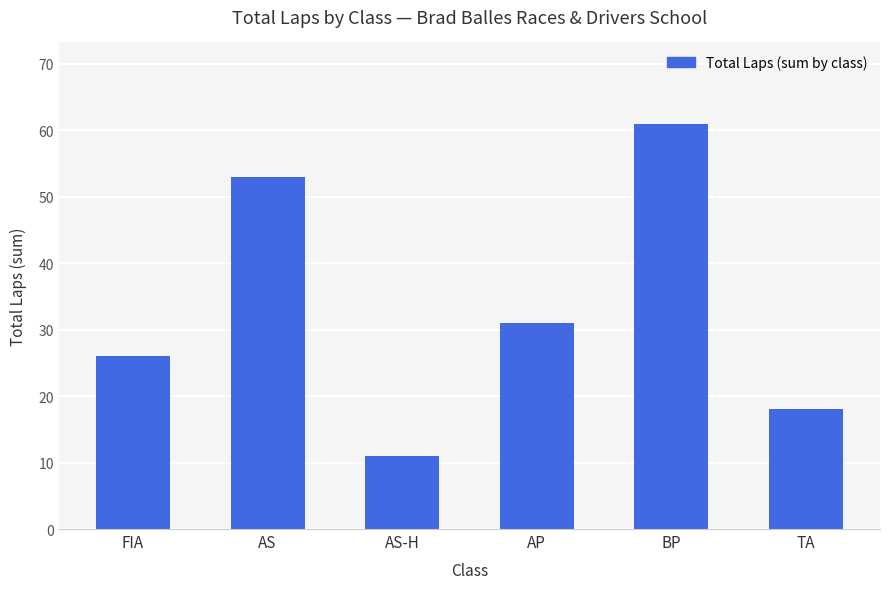

What is the maximum value shown in the chart?

61